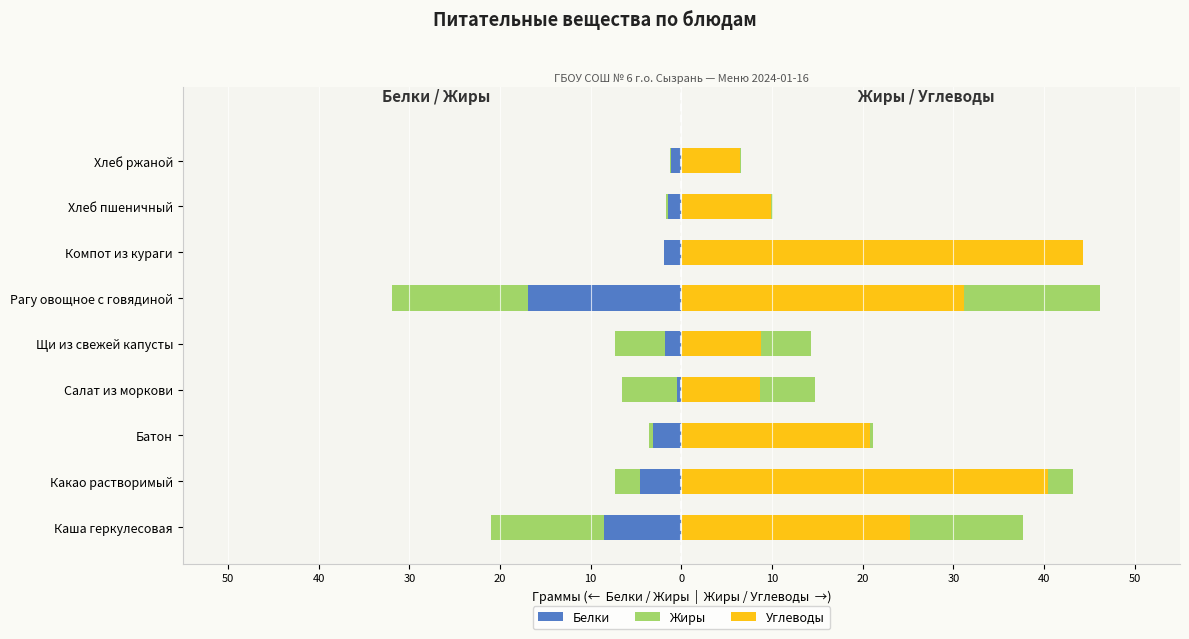

What are all the series names shown in the legend?

Белки, Жиры, Углеводы